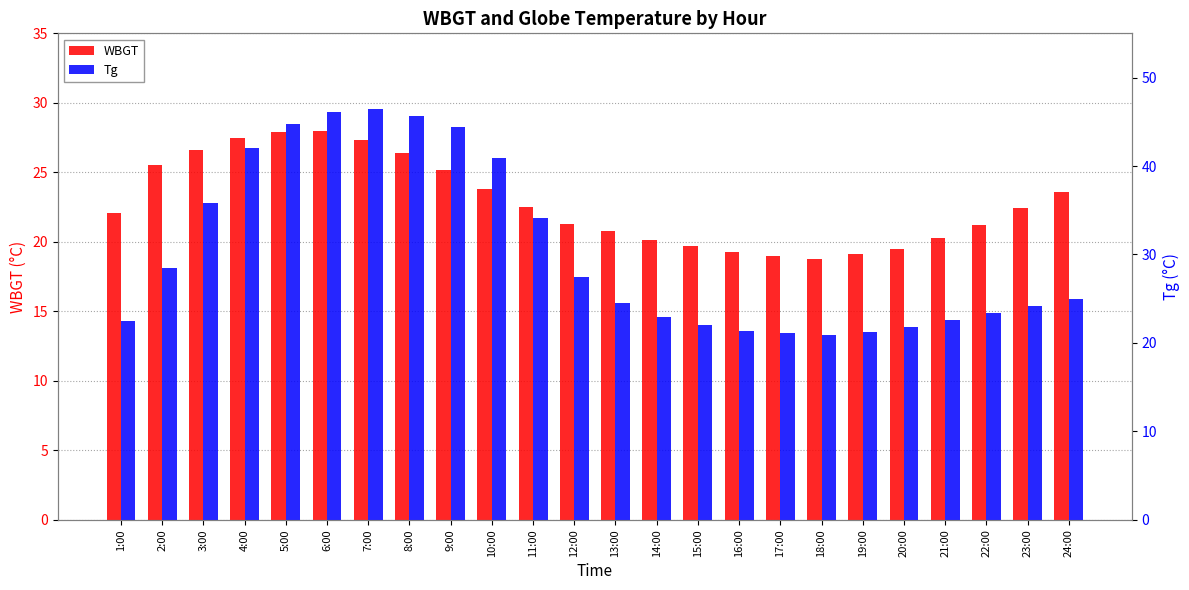

What is the value of the WBGT bar at the 9th from the left?

25.2